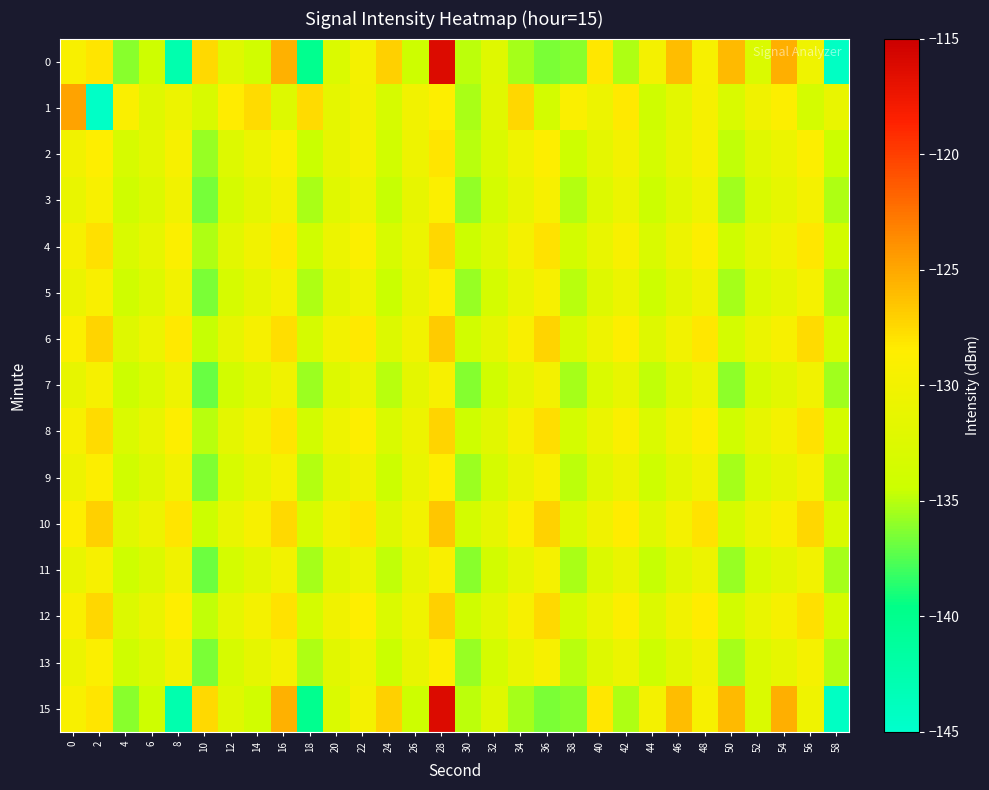

Reading left to right, extract all data points from this chart.

0: 0=-129.2	2=-128.0	4=-136.2	6=-134.1	8=-142.6	10=-127.5	12=-132.2	14=-133.8	16=-125.5	18=-140.2	20=-132.8	22=-129.7	24=-127.0	26=-134.3	28=-116.2	30=-134.8	32=-132.2	34=-135.5	36=-136.5	38=-136.2	40=-128.2	42=-135.2	44=-129.8	46=-126.0	48=-129.3	50=-125.9	52=-132.7	54=-125.4	56=-130.3	58=-144.2
1: 0=-124.8	2=-144.5	4=-128.9	6=-132.2	8=-130.5	10=-133.0	12=-128.4	14=-127.6	16=-132.4	18=-127.6	20=-131.5	22=-129.8	24=-133.2	26=-130.1	28=-128.7	30=-135.3	32=-131.9	34=-127.4	36=-133.6	38=-129.0	40=-130.5	42=-128.3	44=-134.1	46=-131.7	48=-129.5	50=-132.9	52=-130.2	54=-128.8	56=-133.4	58=-131.0
2: 0=-130.1	2=-128.5	4=-133.2	6=-131.7	8=-129.3	10=-135.8	12=-132.4	14=-130.7	16=-128.9	18=-134.5	20=-131.2	22=-129.6	24=-133.8	26=-130.4	28=-128.1	30=-135.0	32=-132.7	34=-130.3	36=-128.6	38=-134.2	40=-131.5	42=-129.8	44=-133.5	46=-131.1	48=-129.4	50=-134.8	52=-132.1	54=-130.6	56=-128.8	58=-134.4
3: 0=-131.0	2=-129.2	4=-134.1	6=-132.5	8=-130.1	10=-136.6	12=-133.3	14=-131.6	16=-129.8	18=-135.3	20=-132.0	22=-130.4	24=-134.6	26=-131.2	28=-128.9	30=-135.9	32=-133.5	34=-131.1	36=-129.4	38=-135.1	40=-132.4	42=-130.7	44=-134.4	46=-132.0	48=-130.3	50=-135.6	52=-132.9	54=-131.4	56=-129.7	58=-135.2
4: 0=-129.5	2=-127.8	4=-132.9	6=-131.3	8=-128.9	10=-135.2	12=-131.8	14=-130.1	16=-128.3	18=-133.9	20=-130.6	22=-128.9	24=-133.1	26=-130.7	28=-127.4	30=-134.4	32=-132.1	34=-129.7	36=-127.9	38=-133.6	40=-131.0	42=-129.2	44=-132.9	46=-130.5	48=-128.8	50=-134.1	52=-131.4	54=-129.9	56=-128.2	58=-133.7
5: 0=-130.8	2=-129.1	4=-134.0	6=-132.4	8=-130.0	10=-136.5	12=-133.2	14=-131.5	16=-129.7	18=-135.2	20=-131.9	22=-130.3	24=-134.5	26=-131.1	28=-128.8	30=-135.8	32=-133.4	34=-131.0	36=-129.3	38=-135.0	40=-132.3	42=-130.6	44=-134.3	46=-131.9	48=-130.2	50=-135.5	52=-132.8	54=-131.3	56=-129.6	58=-135.1
6: 0=-128.9	2=-127.2	4=-132.3	6=-130.7	8=-128.3	10=-134.6	12=-131.2	14=-129.5	16=-127.7	18=-133.3	20=-130.0	22=-128.3	24=-132.5	26=-130.1	28=-126.8	30=-133.8	32=-131.5	34=-129.1	36=-127.3	38=-133.0	40=-130.4	42=-128.6	44=-132.3	46=-129.9	48=-128.2	50=-133.5	52=-130.8	54=-129.3	56=-127.6	58=-133.1
7: 0=-131.2	2=-129.5	4=-134.4	6=-132.8	8=-130.4	10=-137.0	12=-133.7	14=-132.0	16=-130.2	18=-135.7	20=-132.4	22=-130.8	24=-135.0	26=-131.6	28=-129.3	30=-136.3	32=-133.9	34=-131.5	36=-129.8	38=-135.5	40=-132.8	42=-131.1	44=-134.8	46=-132.4	48=-130.7	50=-136.0	52=-133.3	54=-131.8	56=-130.1	58=-135.6
8: 0=-129.3	2=-127.6	4=-132.7	6=-131.1	8=-128.7	10=-135.0	12=-131.6	14=-129.9	16=-128.1	18=-133.7	20=-130.4	22=-128.7	24=-132.9	26=-130.5	28=-127.2	30=-134.2	32=-131.9	34=-129.5	36=-127.7	38=-133.4	40=-130.8	42=-129.0	44=-132.7	46=-130.3	48=-128.6	50=-133.9	52=-131.2	54=-129.7	56=-128.0	58=-133.5
9: 0=-130.5	2=-128.8	4=-133.9	6=-132.3	8=-129.9	10=-136.4	12=-133.1	14=-131.4	16=-129.6	18=-135.1	20=-131.8	22=-130.2	24=-134.4	26=-131.0	28=-128.7	30=-135.7	32=-133.3	34=-130.9	36=-129.2	38=-134.9	40=-132.2	42=-130.5	44=-134.2	46=-131.8	48=-130.1	50=-135.4	52=-132.7	54=-131.2	56=-129.5	58=-135.0
10: 0=-128.7	2=-127.0	4=-132.1	6=-130.5	8=-128.1	10=-134.4	12=-131.0	14=-129.3	16=-127.5	18=-133.1	20=-129.8	22=-128.1	24=-132.3	26=-129.9	28=-126.6	30=-133.6	32=-131.3	34=-128.9	36=-127.1	38=-132.8	40=-130.2	42=-128.4	44=-132.1	46=-129.7	48=-128.0	50=-133.3	52=-130.6	54=-129.1	56=-127.4	58=-132.9
11: 0=-131.0	2=-129.3	4=-134.2	6=-132.6	8=-130.2	10=-136.8	12=-133.5	14=-131.8	16=-130.0	18=-135.5	20=-132.2	22=-130.6	24=-134.8	26=-131.4	28=-129.1	30=-136.1	32=-133.7	34=-131.3	36=-129.6	38=-135.3	40=-132.6	42=-130.9	44=-134.6	46=-132.2	48=-130.5	50=-135.8	52=-133.1	54=-131.6	56=-129.9	58=-135.4
12: 0=-129.1	2=-127.4	4=-132.5	6=-130.9	8=-128.5	10=-134.8	12=-131.4	14=-129.7	16=-127.9	18=-133.5	20=-130.2	22=-128.5	24=-132.7	26=-130.3	28=-127.0	30=-134.0	32=-131.7	34=-129.3	36=-127.5	38=-133.2	40=-130.6	42=-128.8	44=-132.5	46=-130.1	48=-128.4	50=-133.7	52=-131.0	54=-129.5	56=-127.8	58=-133.3
13: 0=-130.6	2=-128.9	4=-134.0	6=-132.4	8=-130.0	10=-136.5	12=-133.2	14=-131.5	16=-129.7	18=-135.2	20=-131.9	22=-130.3	24=-134.5	26=-131.1	28=-128.8	30=-135.8	32=-133.4	34=-131.0	36=-129.3	38=-135.0	40=-132.3	42=-130.6	44=-134.3	46=-131.9	48=-130.2	50=-135.5	52=-132.8	54=-131.3	56=-129.6	58=-135.1
15: 0=-129.2	2=-128.0	4=-136.2	6=-134.1	8=-142.6	10=-127.5	12=-132.2	14=-133.8	16=-125.5	18=-140.2	20=-132.8	22=-129.7	24=-127.0	26=-134.3	28=-116.2	30=-134.8	32=-132.2	34=-135.5	36=-136.5	38=-136.2	40=-128.2	42=-135.2	44=-129.8	46=-126.0	48=-129.3	50=-125.9	52=-132.7	54=-125.4	56=-130.3	58=-144.2